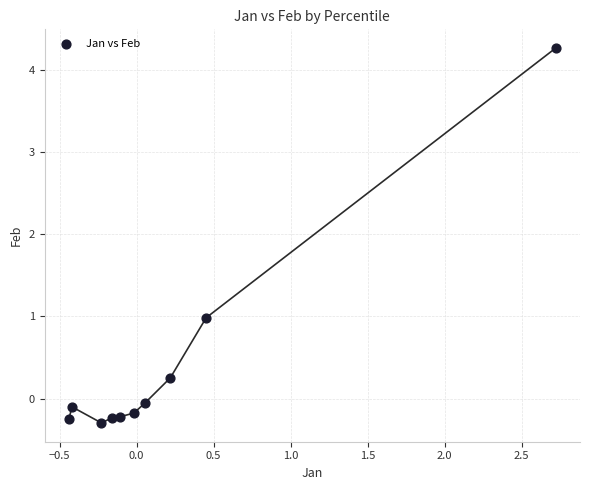

What is the range of X values (max minus min)?

3.2